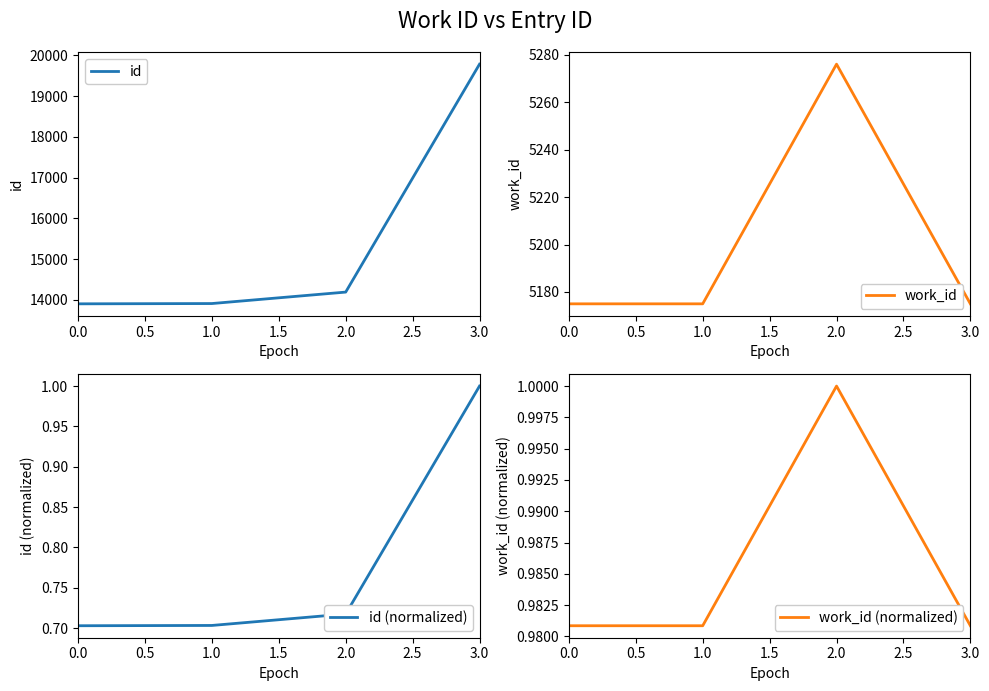

What are all the series names shown in the legend?

id, work_id, id (normalized), work_id (normalized)